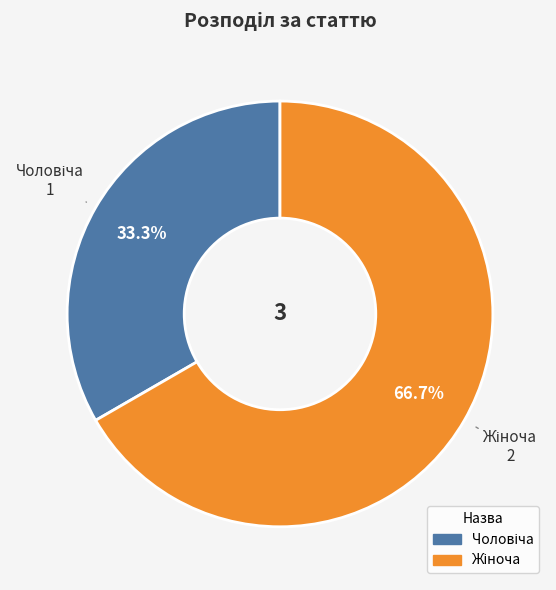

Does any single category account for the majority?

Yes